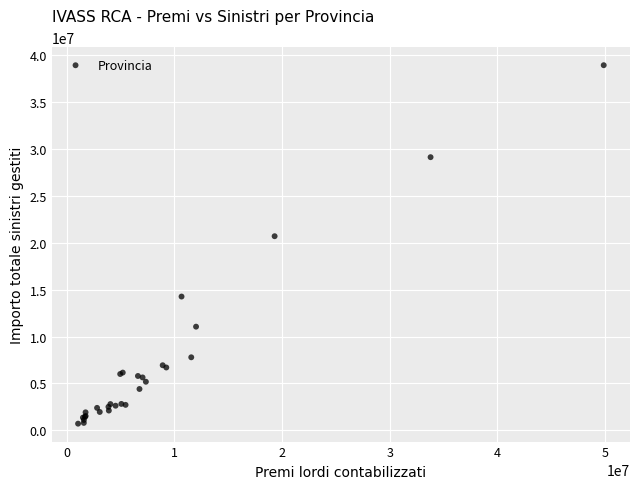

What Y value in the scatter plot is closest to 19810037?

20685644